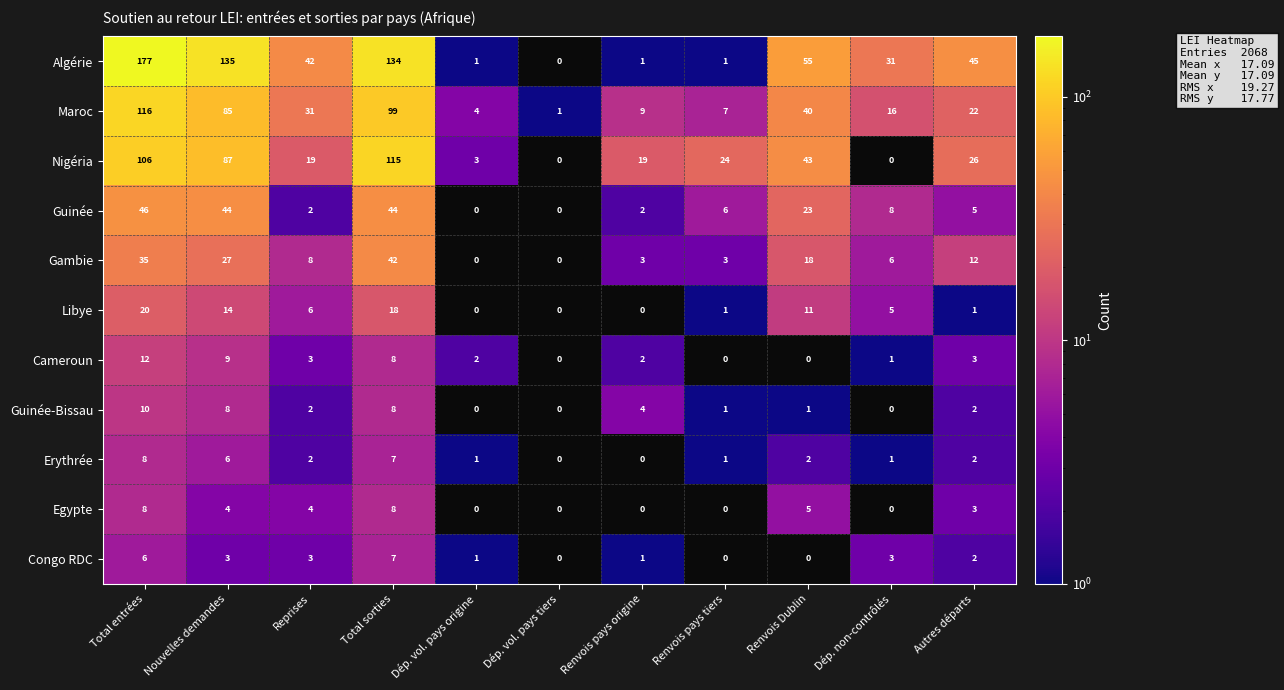

Rank the series at Nouvelles demandes from lowest to highest value.

Congo RDC, Egypte, Erythrée, Guinée-Bissau, Cameroun, Libye, Gambie, Guinée, Maroc, Nigéria, Algérie